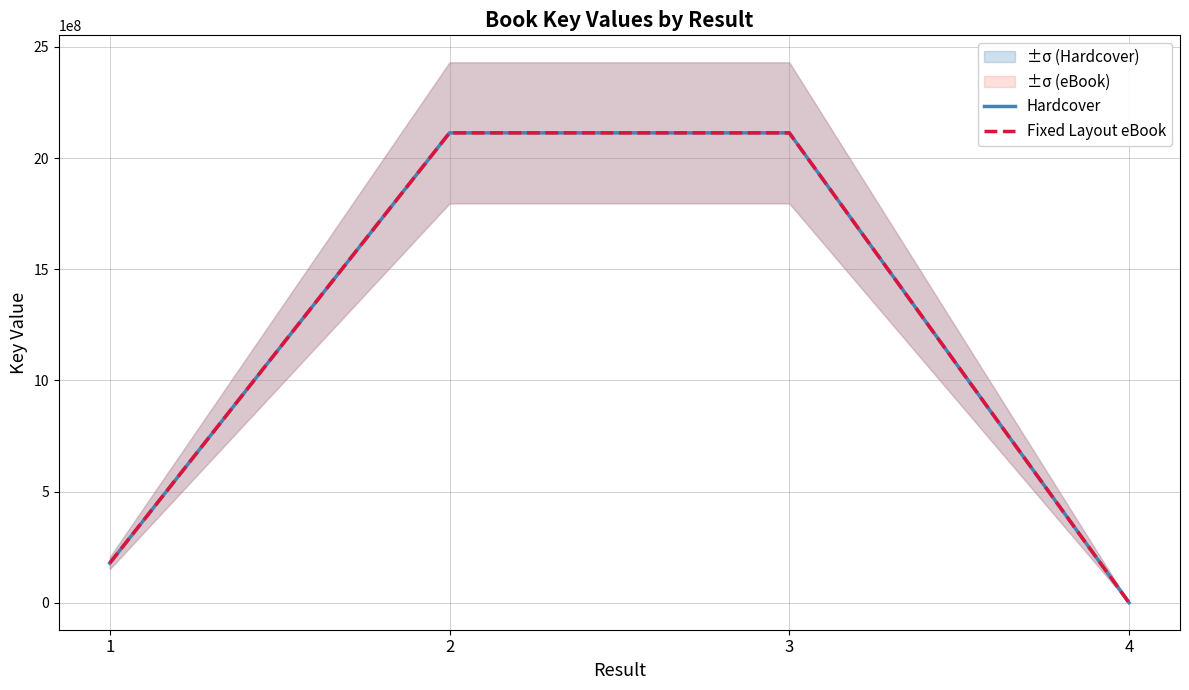

Where is the first local maximum for Fixed Layout eBook?

2